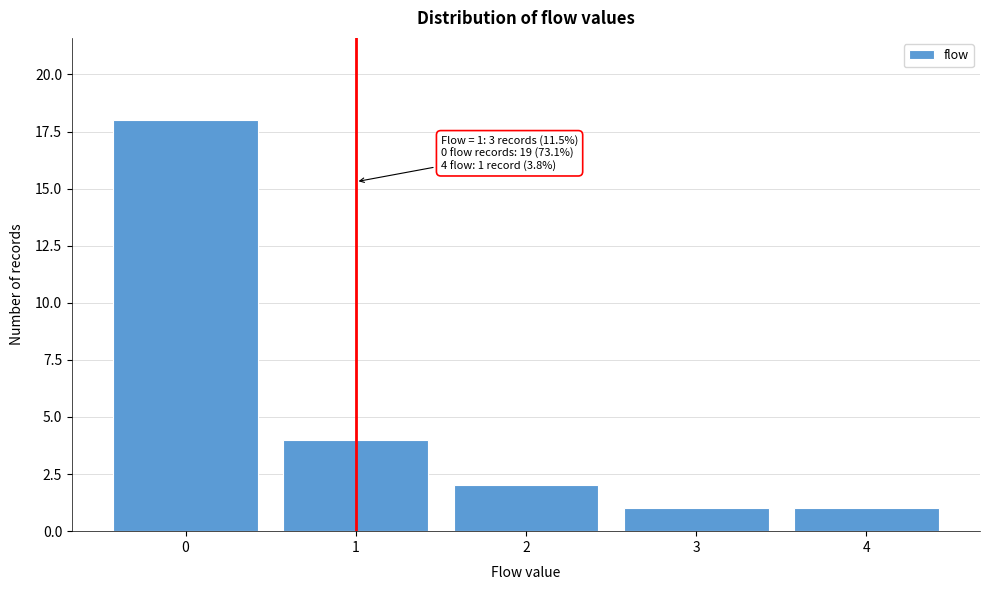

Reading left to right, extract all data points from this chart.

18	4	2	1	1